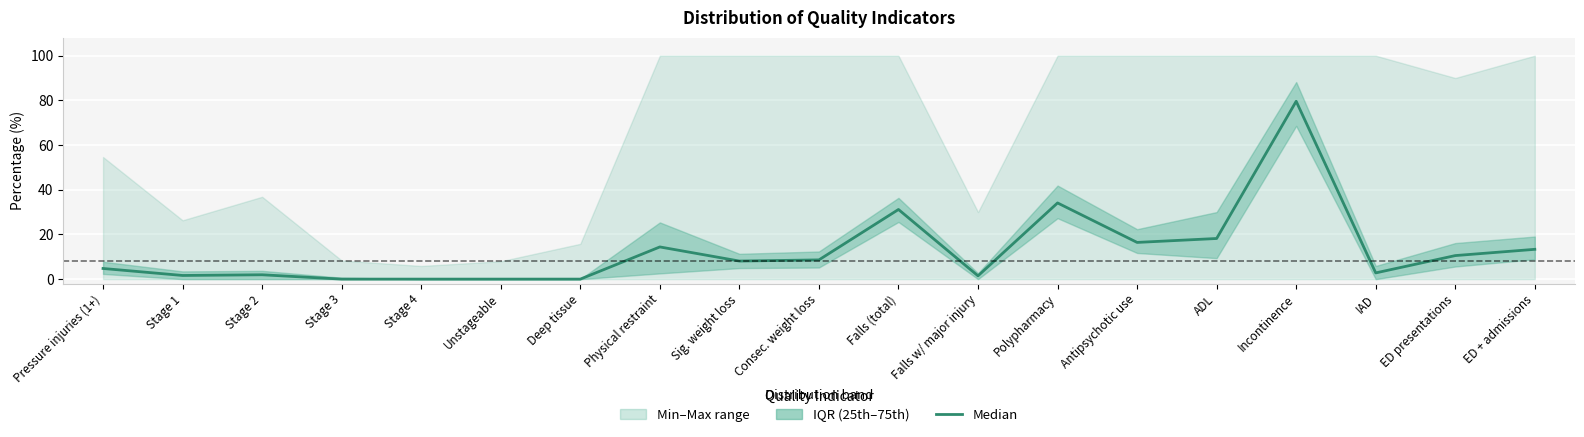

What is the difference between the maximum and minimum values?

79.6